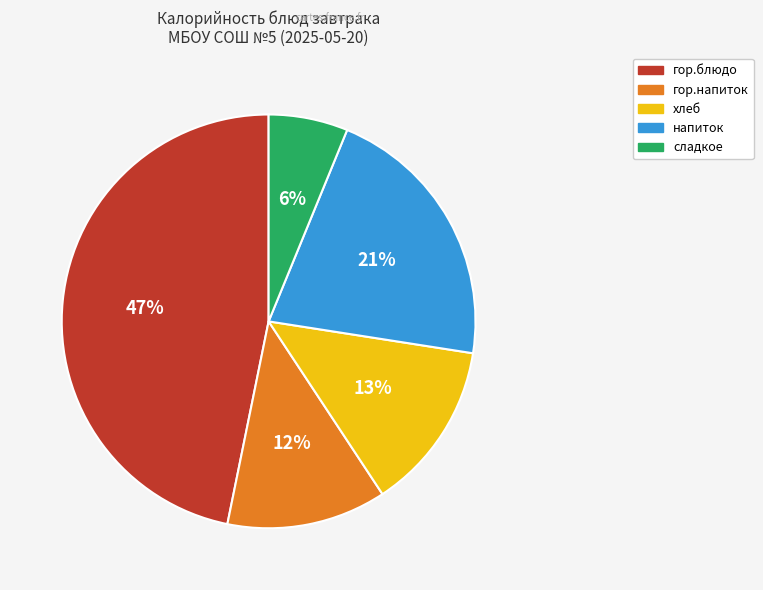

How many slices are in this pie chart?

5